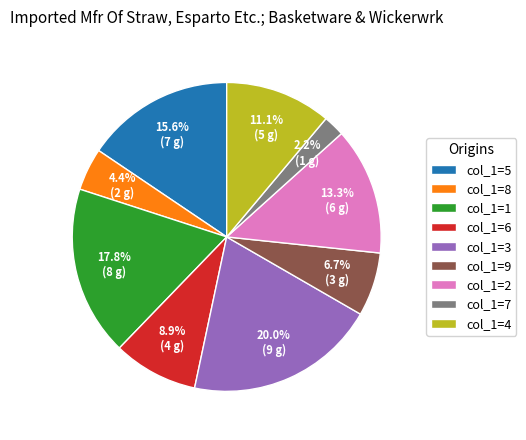

Combined, what portion of the pie is col_1=9 and col_1=6?

15.6%